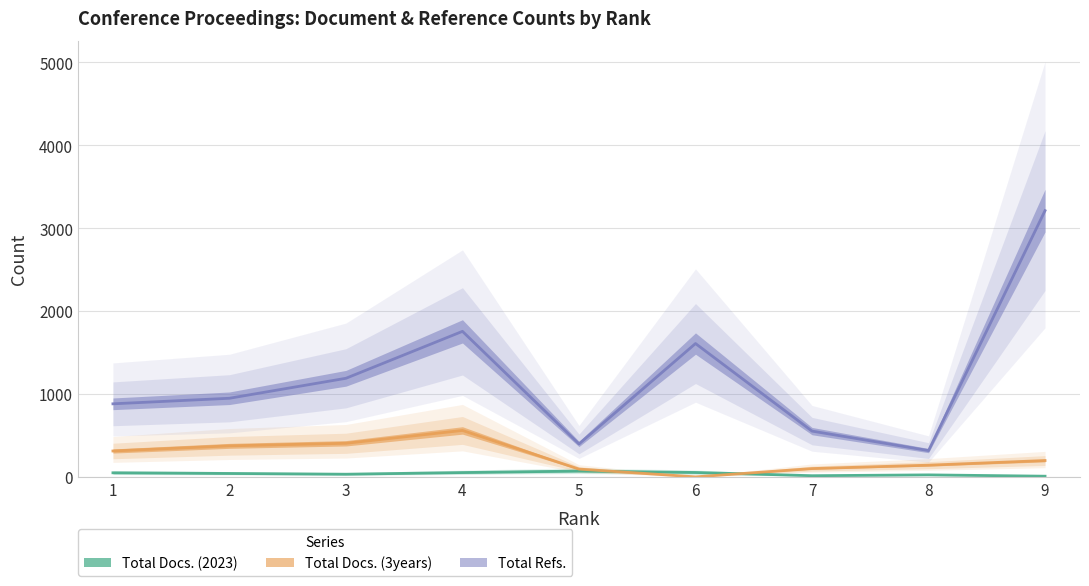

What is the difference between the highest and lowest values at 1?

832